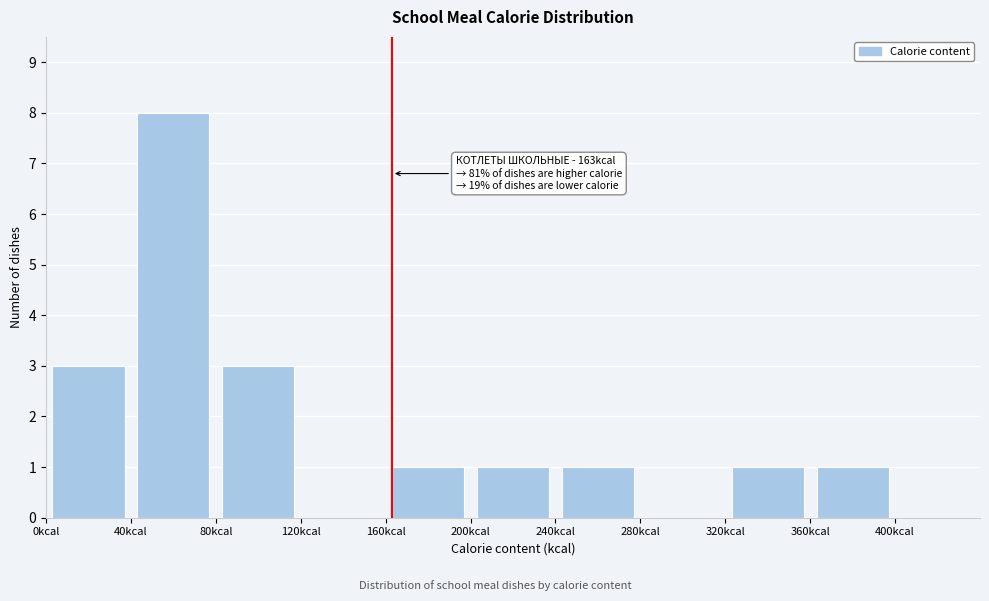

Which range on the x-axis has the tallest bar?

40 to 80